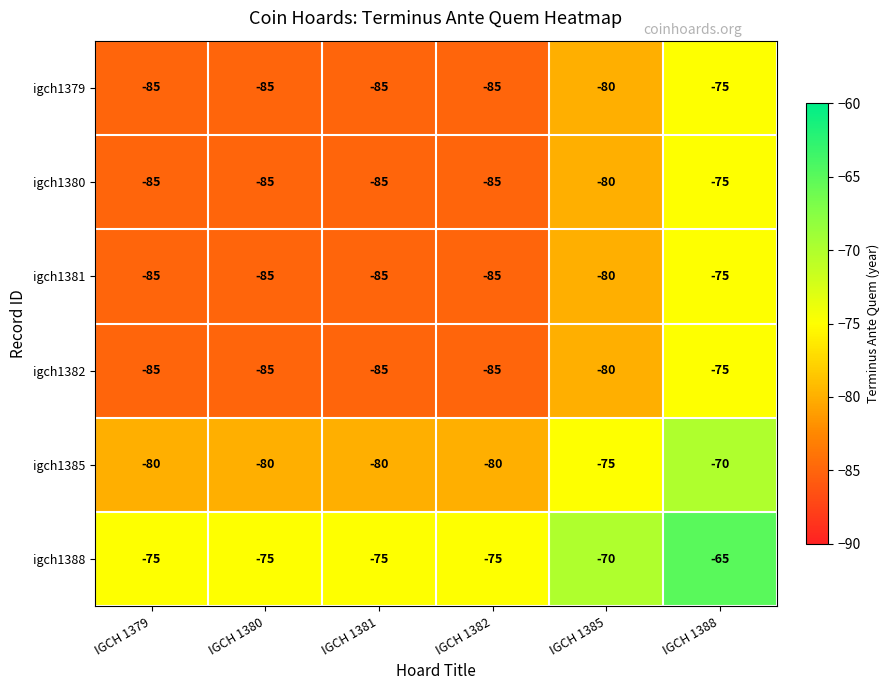

Which category has the highest value in the igch1382 series?

IGCH 1388